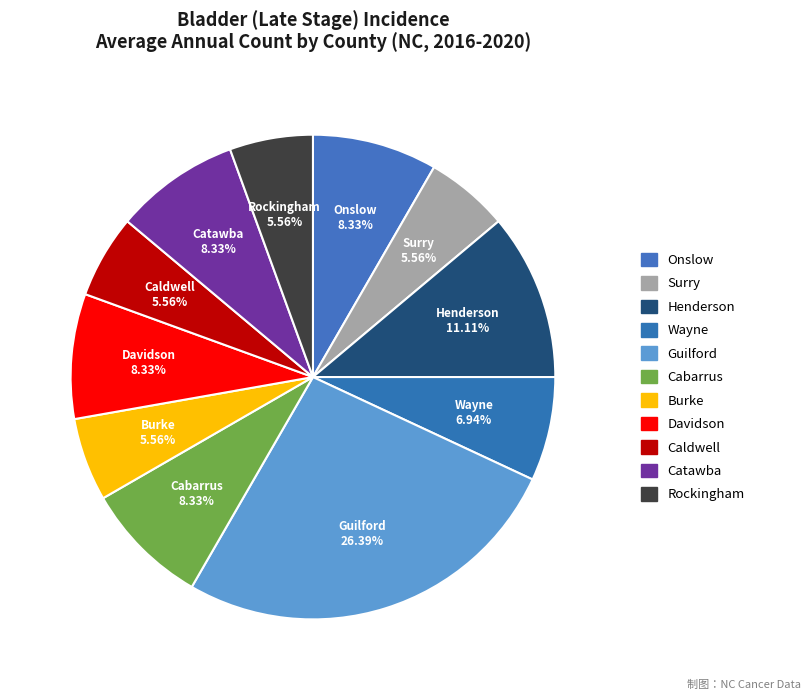

How many segments does this pie chart have?

11